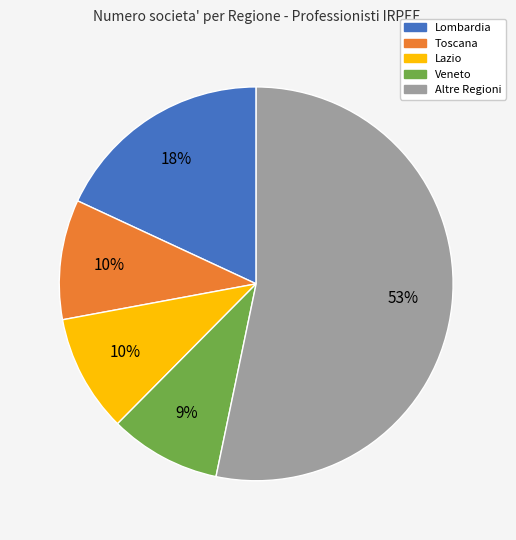

To the nearest percent, what is the difference between the largest and smallest slice percentages?

44%